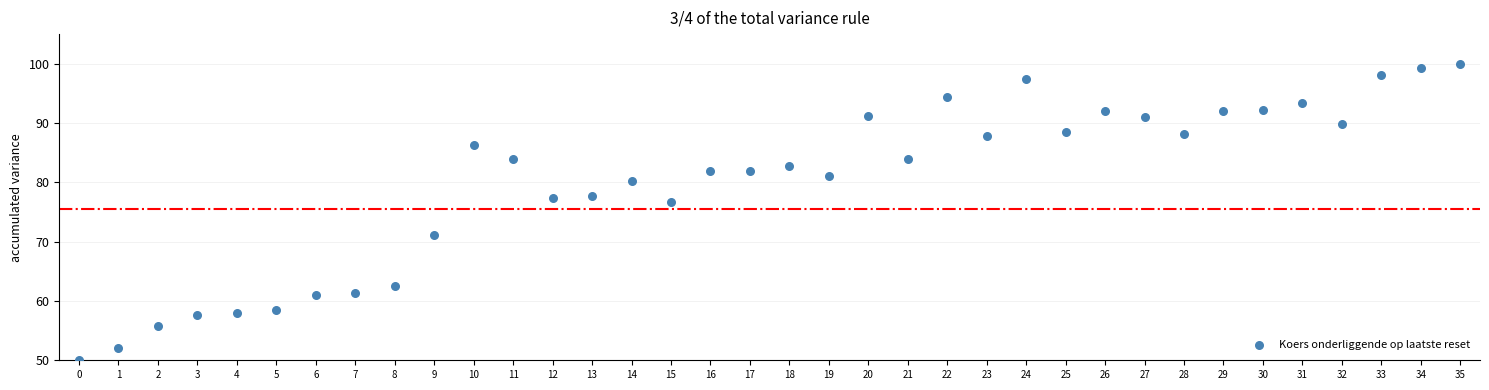

What Y value in the scatter plot is closest to 75?

76.7